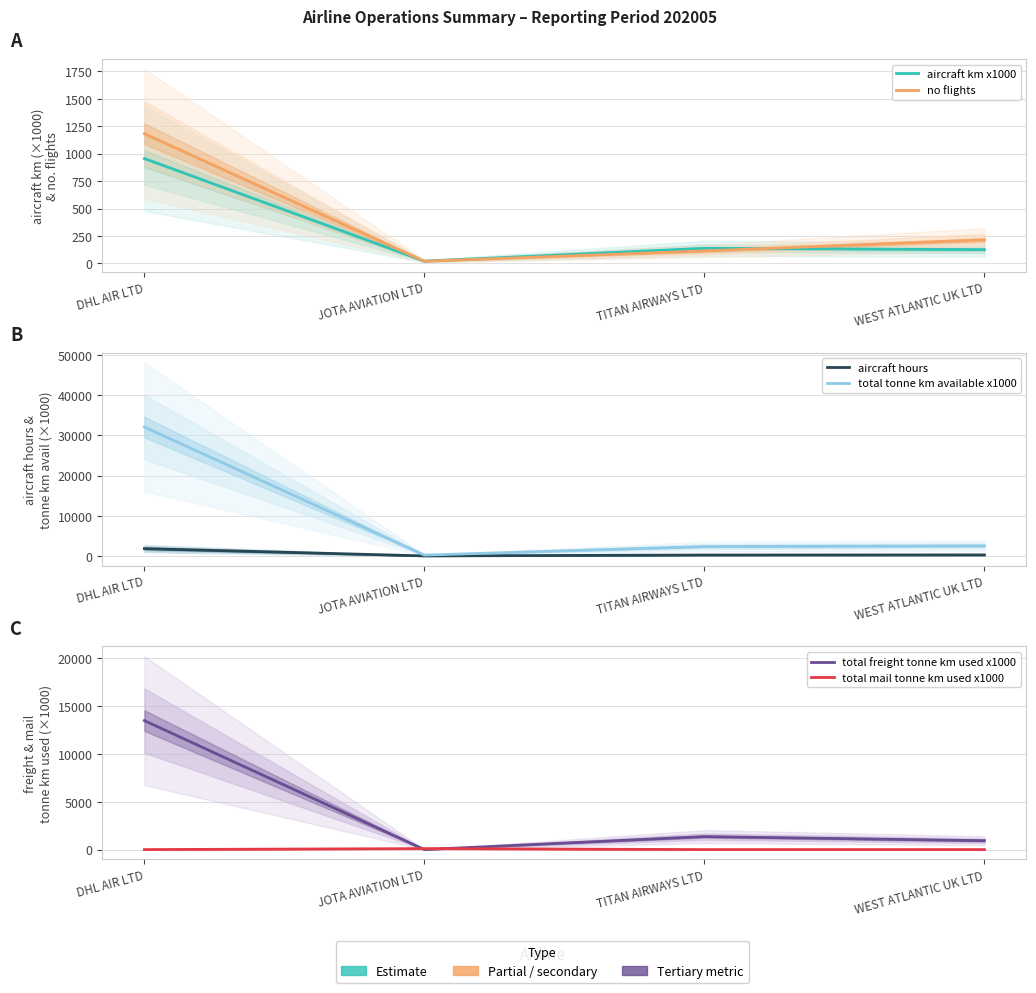

True or false: total mail tonne km used x1000 has more than 0 interior local peaks.

True